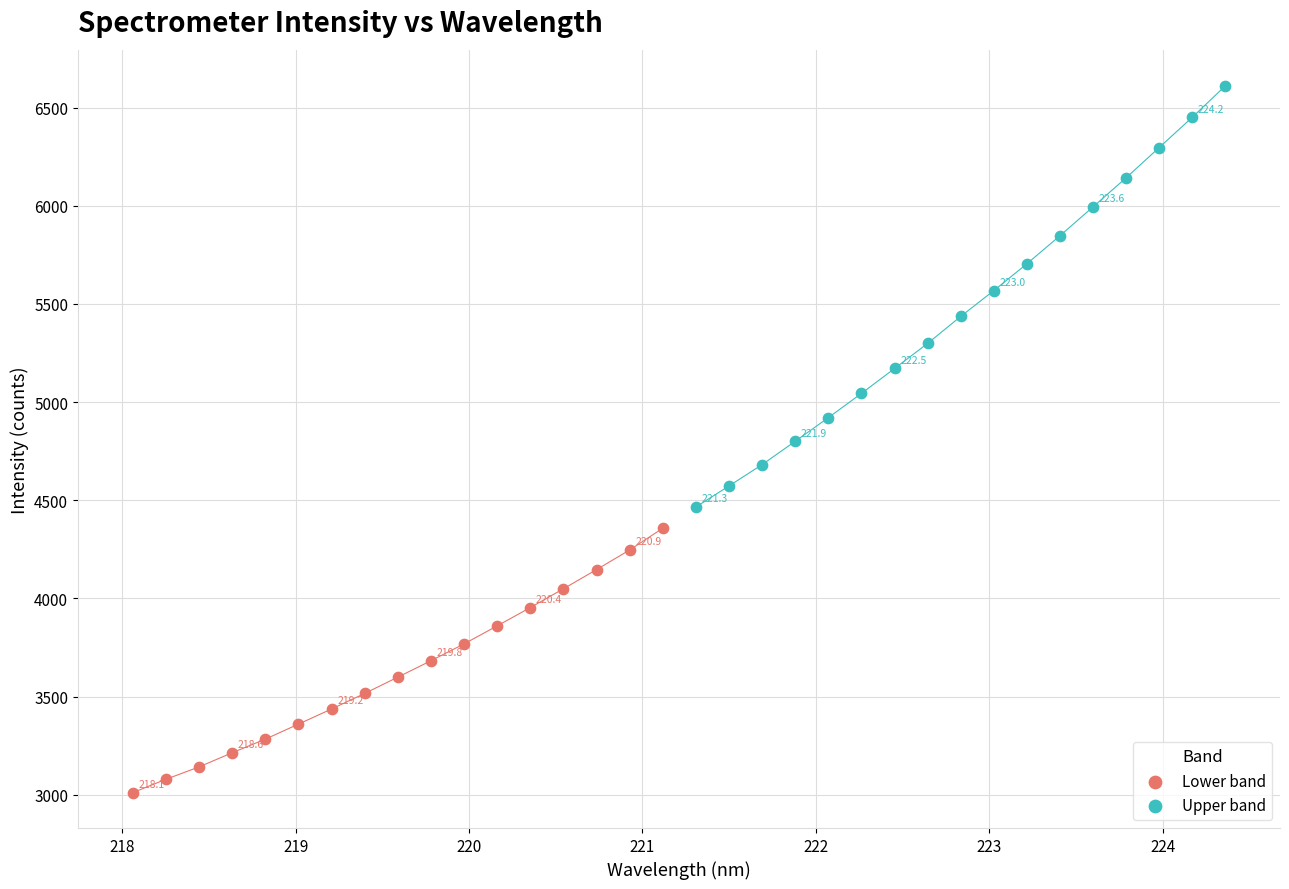

Which series has the largest Y range (max minus min)?

Upper band